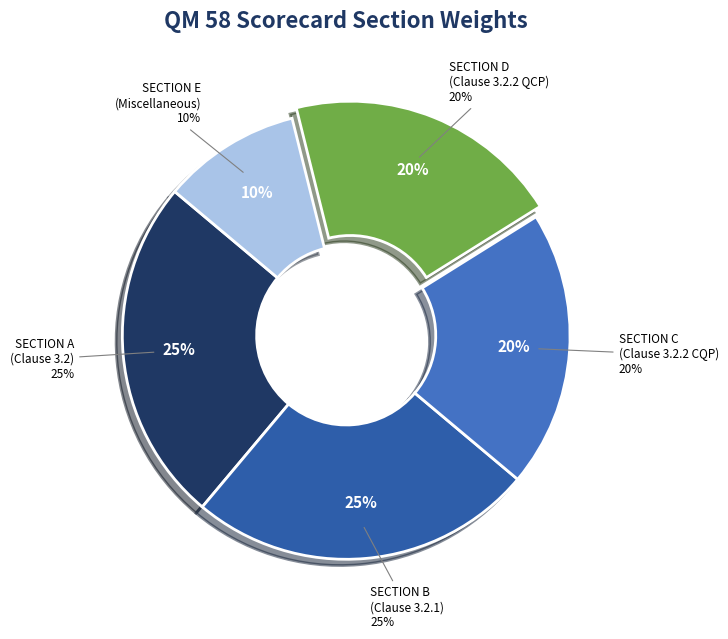

To the nearest percent, what percentage of the pie is SECTION A?

25%